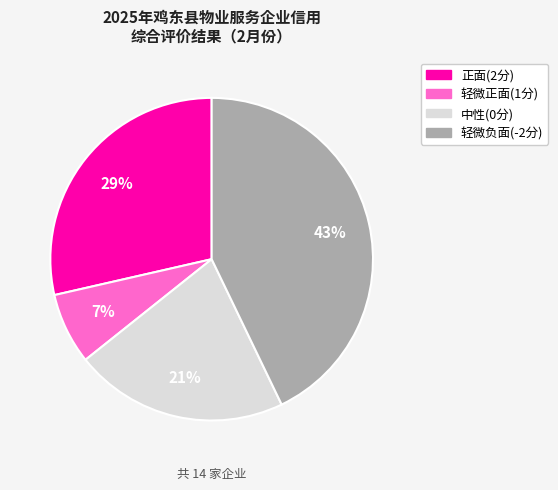

Is there any slice that represents more than half of the pie?

No